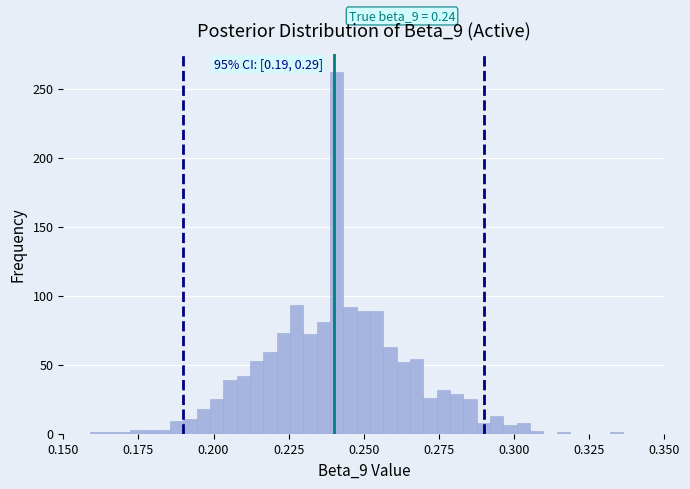

Read against the x-axis, roughly where is the centre of the tallest bar?

0.240